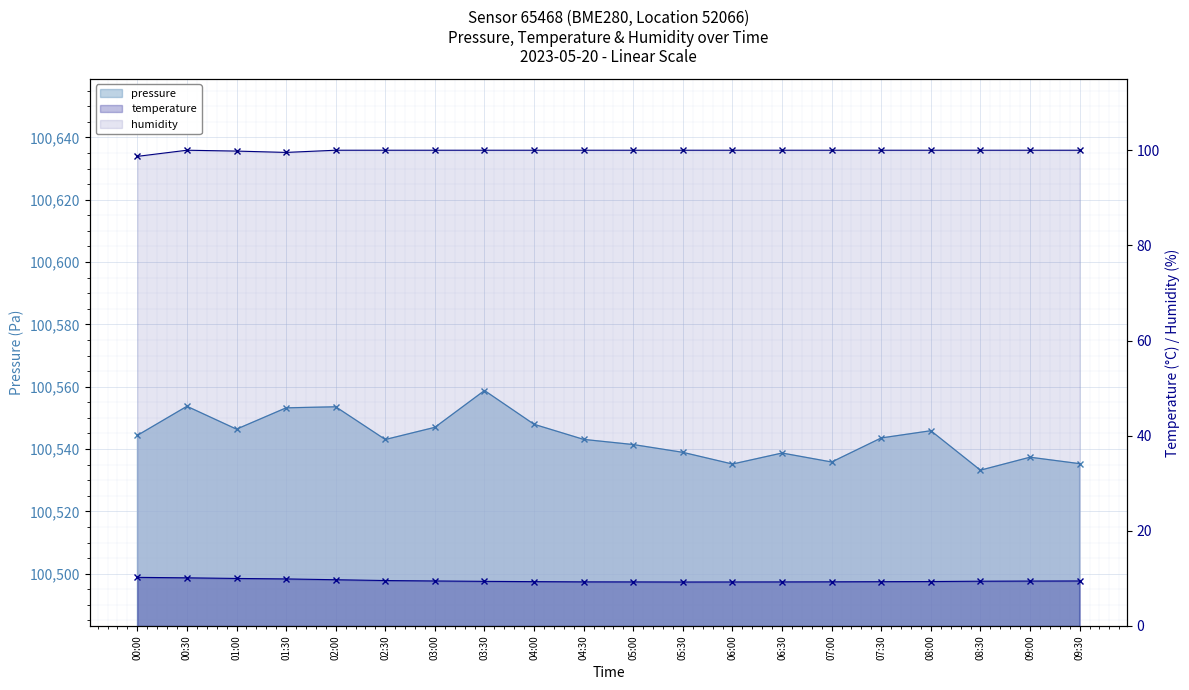

The temperature series shows 12.9 at 09:30. True or false?

False